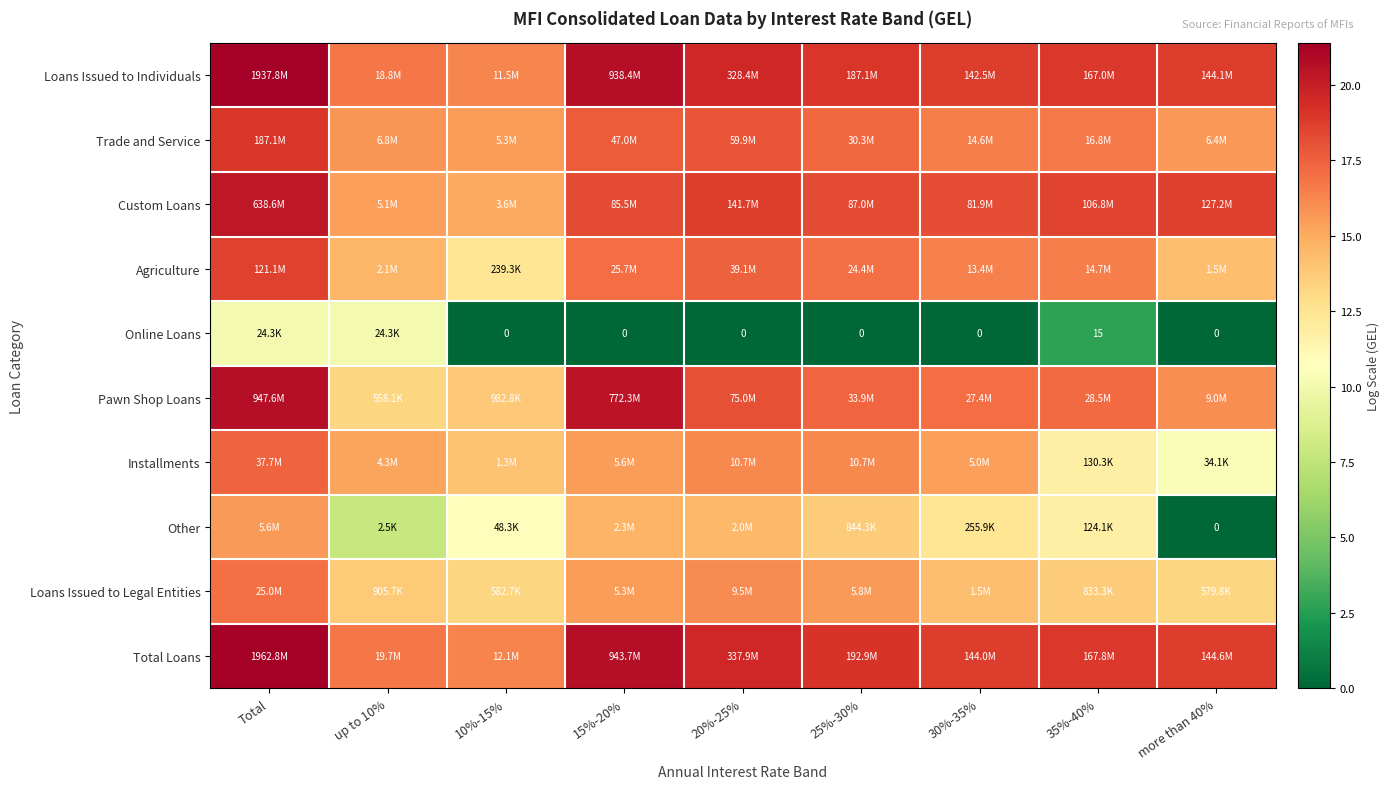

Which series has the largest total across all categories?

Total Loans